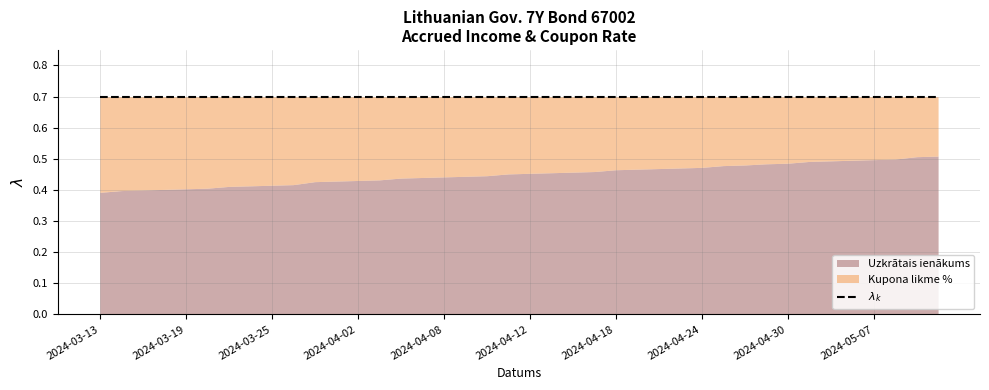

What is the lowest value of the Uzkrātais ienākums series?

0.4